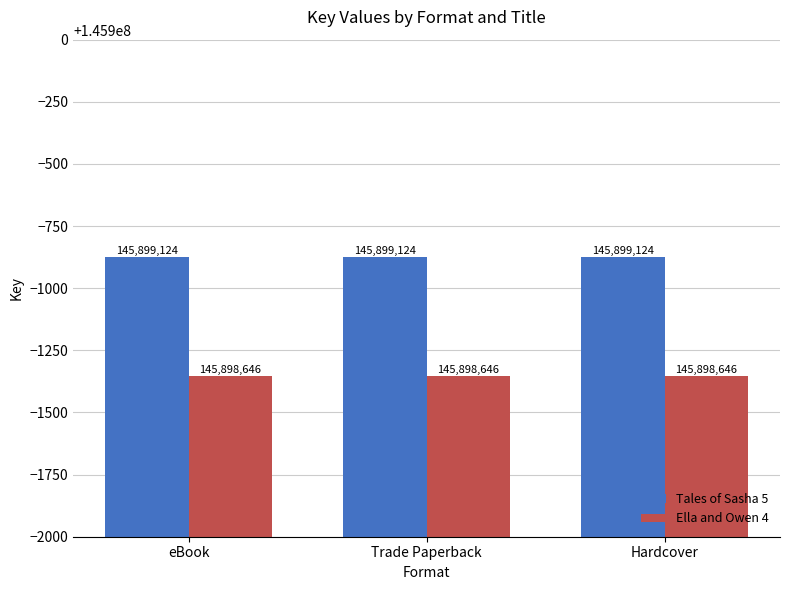

What is the sum of the Ella and Owen 4 values at Hardcover and eBook?

291797292